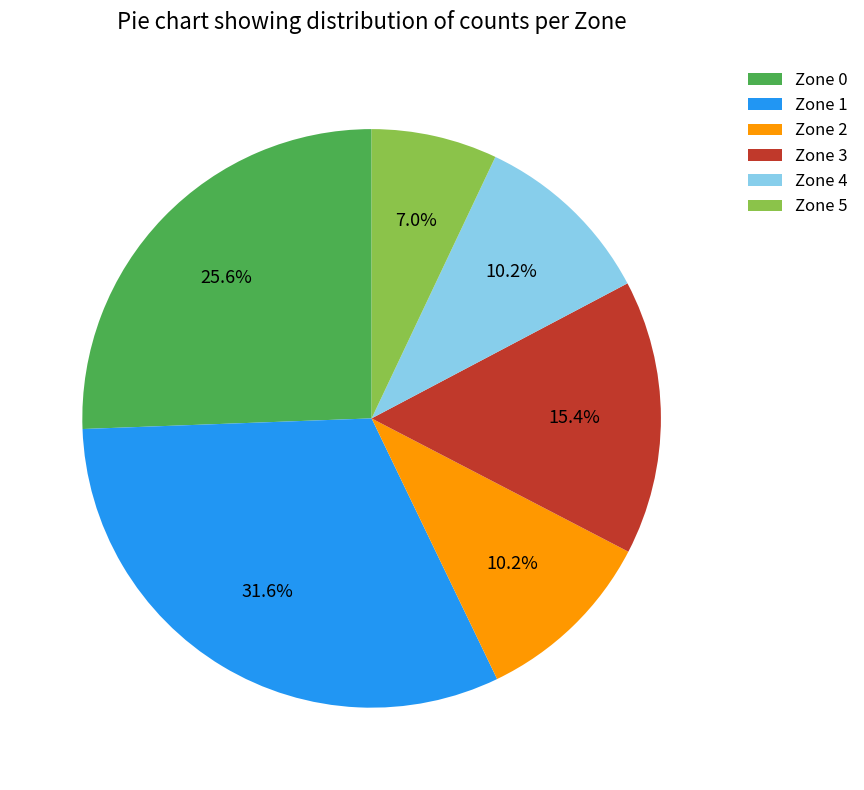

To the nearest percent, what percentage of the pie is Zone 2?

10%